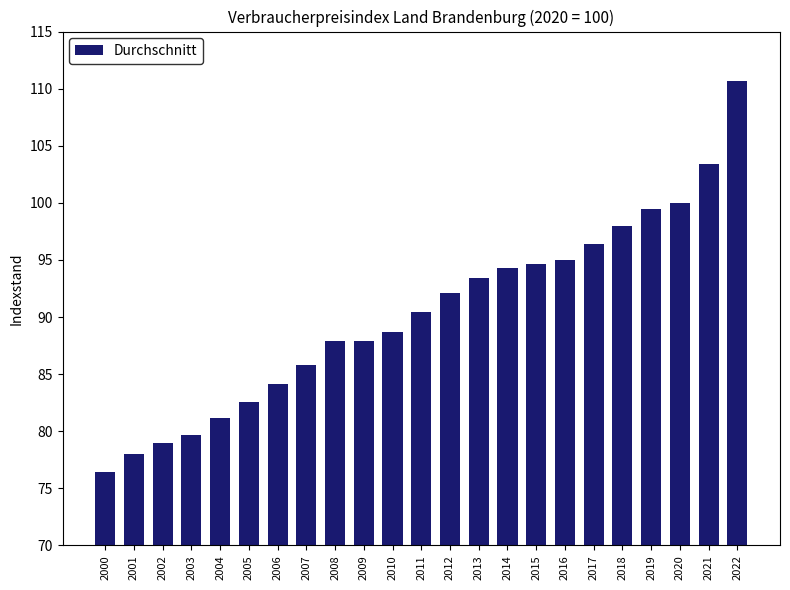

Reading left to right, extract all data points from this chart.

2000=76.4	2001=78.0	2002=79.0	2003=79.7	2004=81.2	2005=82.6	2006=84.1	2007=85.8	2008=87.9	2009=87.9	2010=88.7	2011=90.4	2012=92.1	2013=93.4	2014=94.3	2015=94.6	2016=95.0	2017=96.4	2018=98.0	2019=99.5	2020=100.0	2021=103.4	2022=110.7